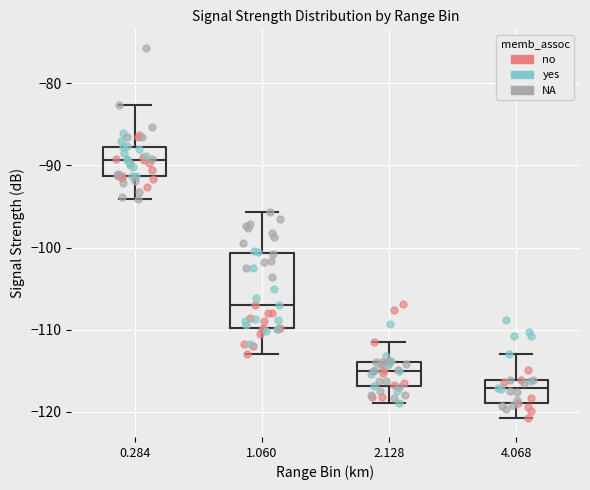

Reading left to right, read every box against the y-axis: the position of its median line, the range the box covers, and the ends of its whiskers. The values are not printed on the chart, so give them approximately, as read against the axis.

0.284: median -89, box -91 to -88, whiskers -94 to -83
1.060: median -107, box -110 to -101, whiskers -113 to -96
2.128: median -115, box -117 to -114, whiskers -119 to -111
4.068: median -117, box -119 to -116, whiskers -121 to -113